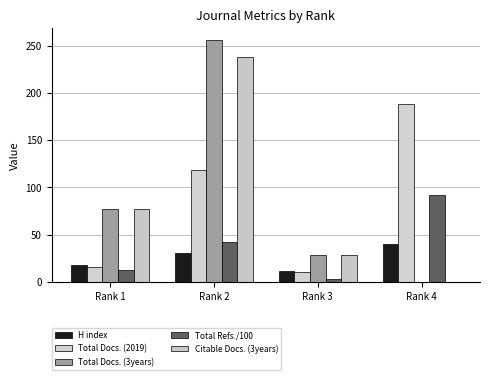

At which label does Total Docs. (2019) first exceed 119?

Rank 4